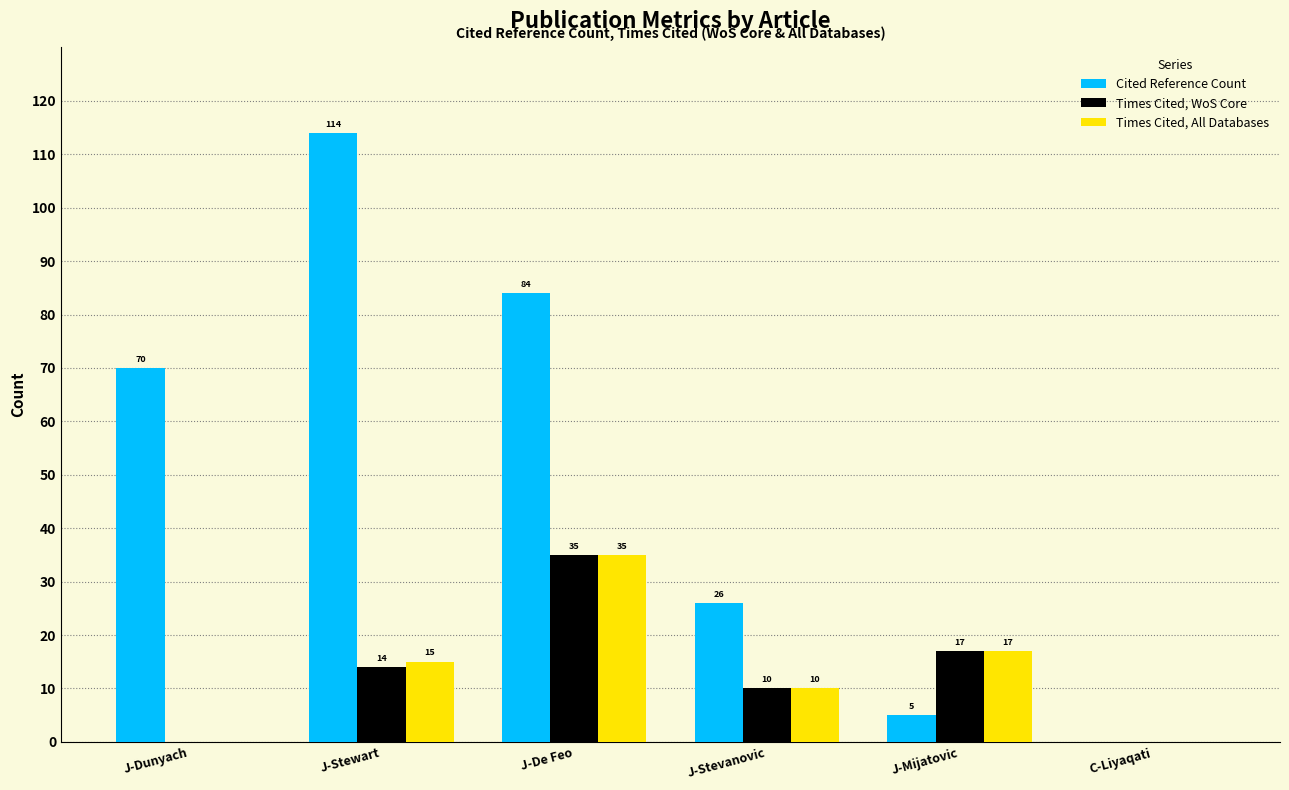

Reading left to right, list all the values displayed in this chart.

Cited Reference Count: 70	114	84	26	5	0
Times Cited, WoS Core: 0	14	35	10	17	0
Times Cited, All Databases: 0	15	35	10	17	0